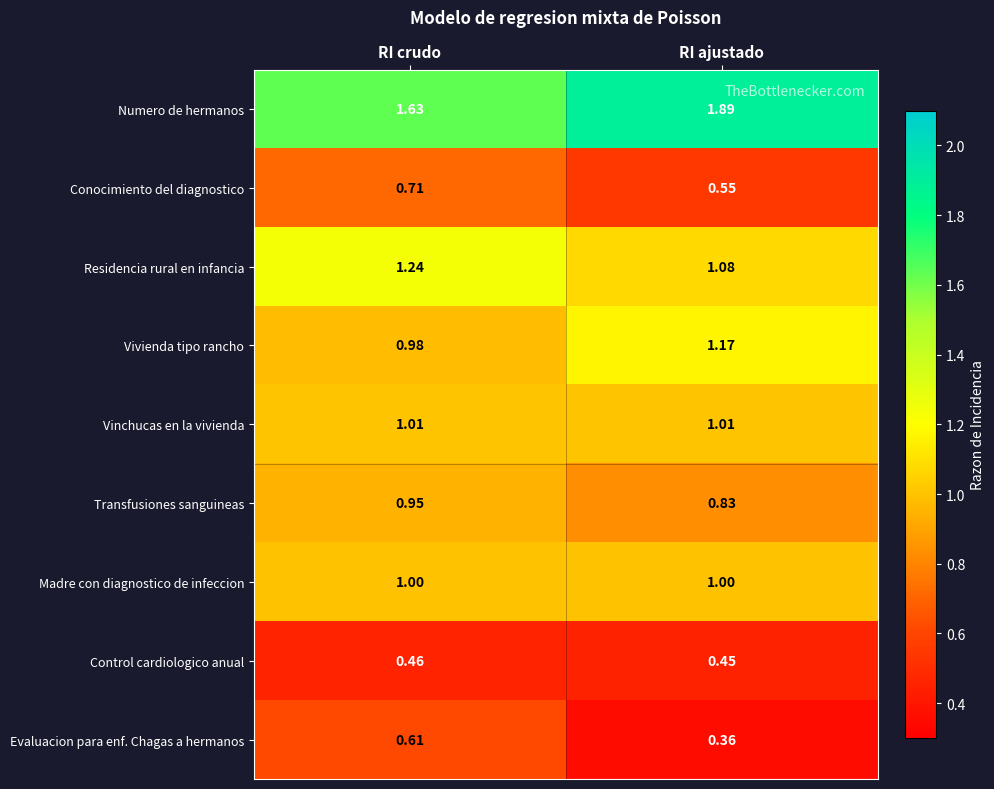

Which series has the widest spread of values?

Numero de hermanos